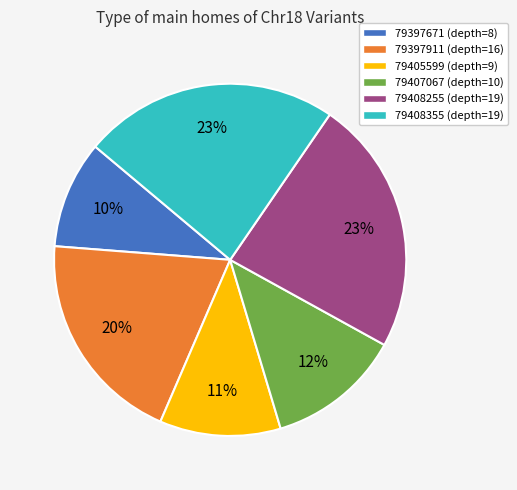

True or false: 79407067 accounts for 3% of the total.

False